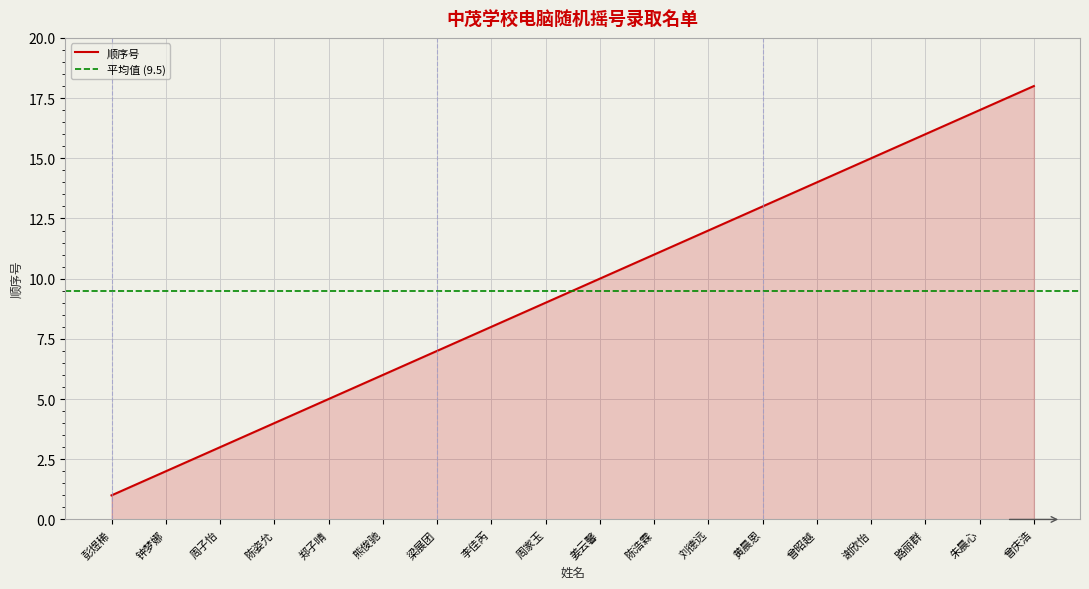

Rank the categories by value from lowest to highest.

彭煜稀, 钟梦娜, 周子怡, 陈姿允, 郑子晴, 熊俊驰, 梁展团, 李佳芮, 周家玉, 姜云馨, 陈浩霖, 刘德远, 黄晨恩, 曾昭越, 谢欣怡, 路丽群, 朱晨心, 曾庆浩